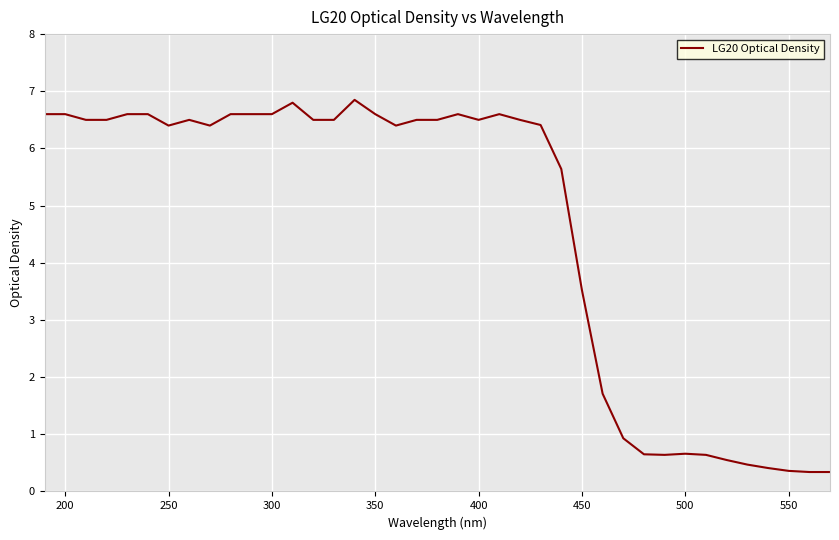

What is the difference between the maximum and minimum values?

6.5